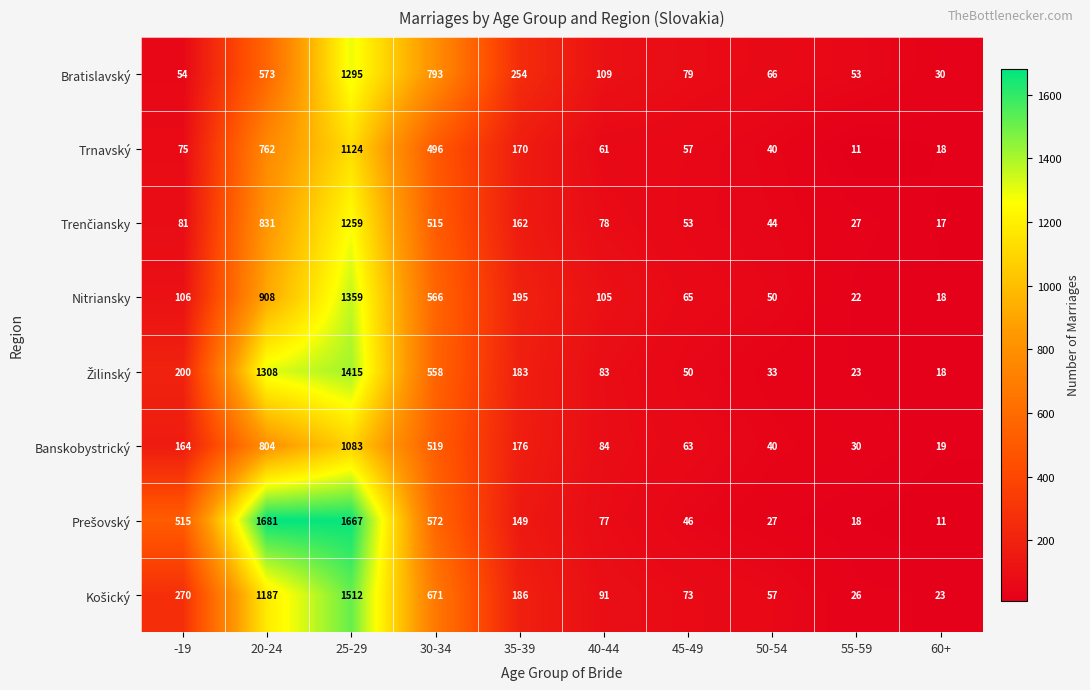

What is the difference between the maximum and second lowest values in the Trnavský series?

1106